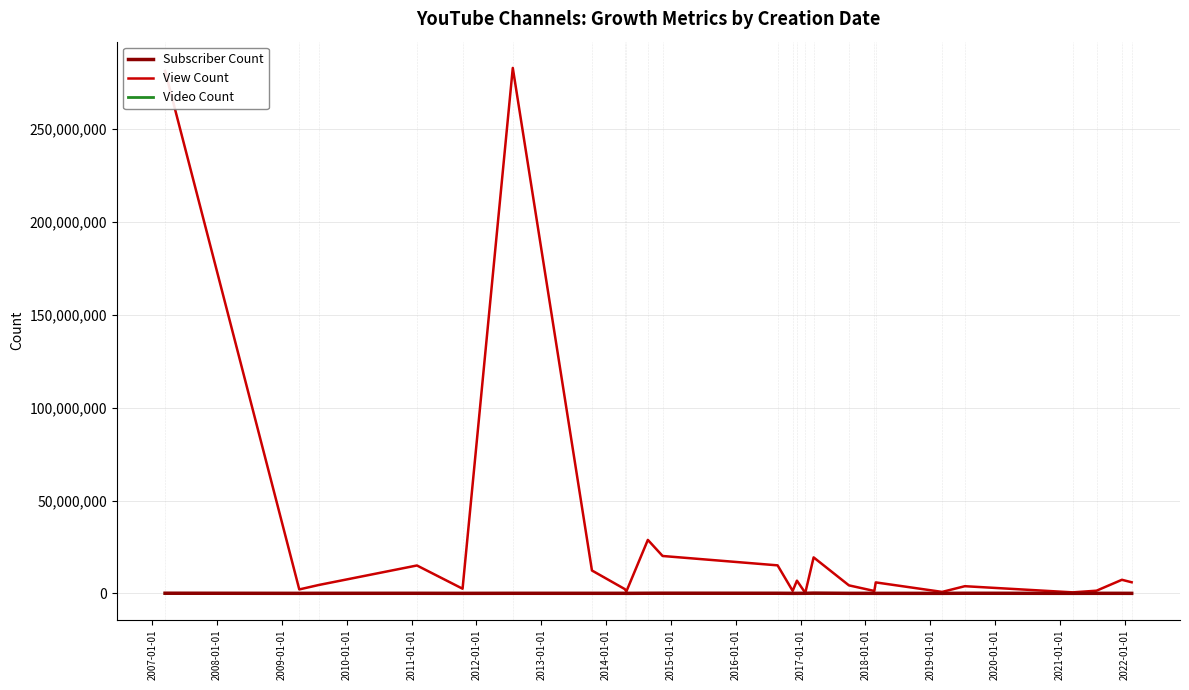

What is the difference between the second highest and second lowest values in the Video Count series?

1485